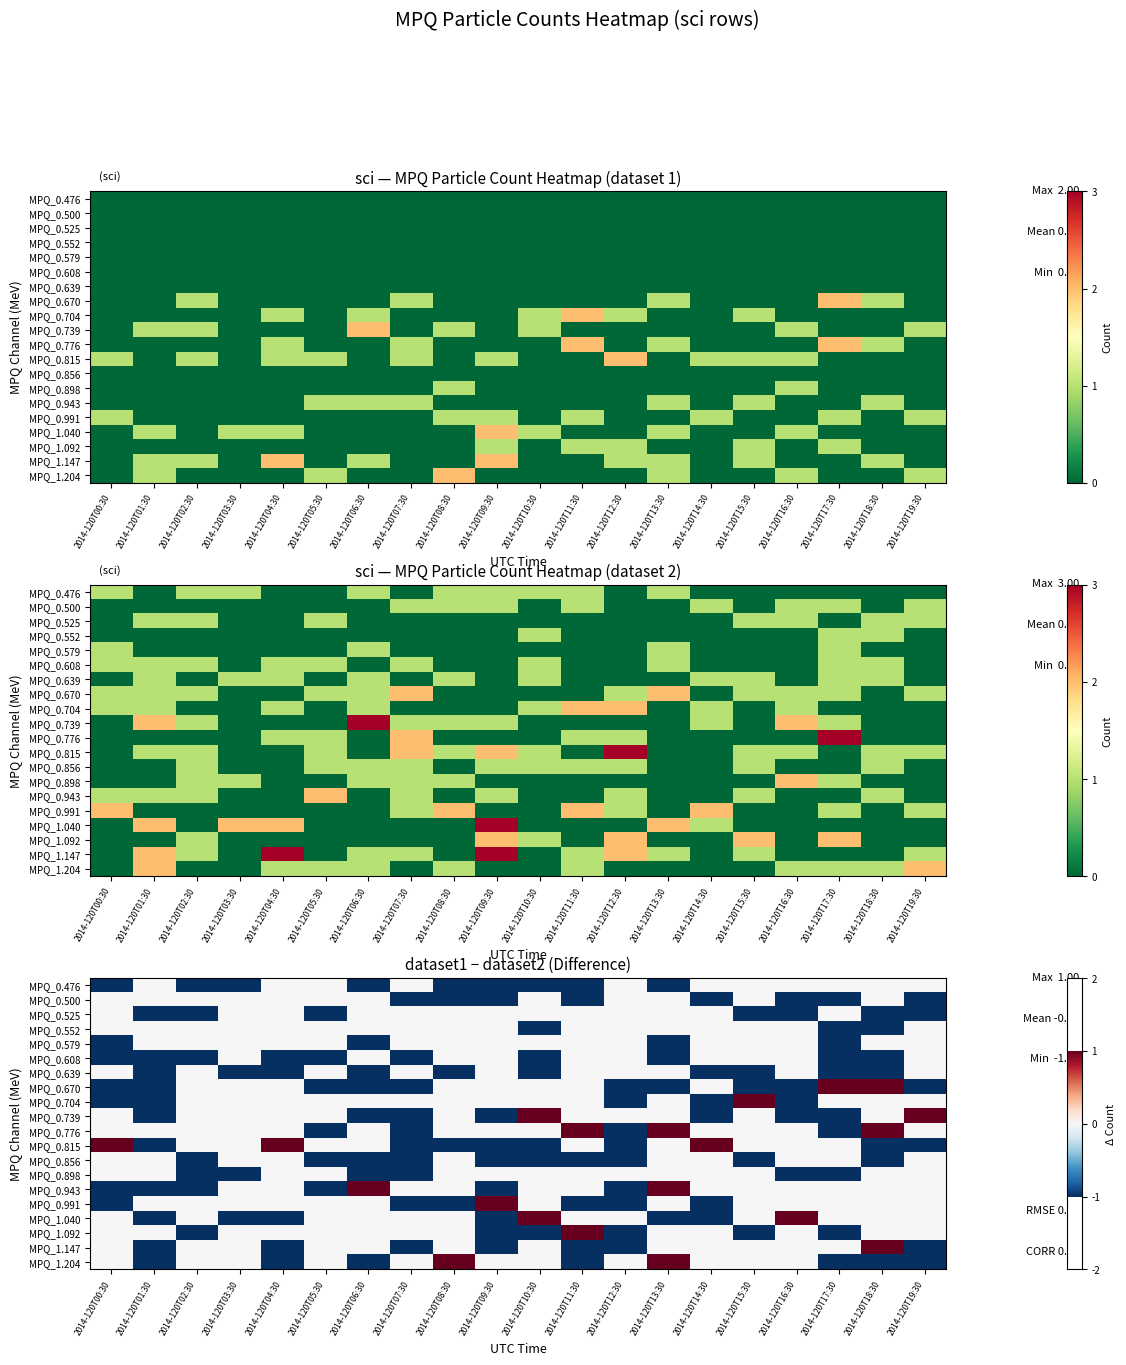

What is the minimum value for MPQ_1.040?

-1